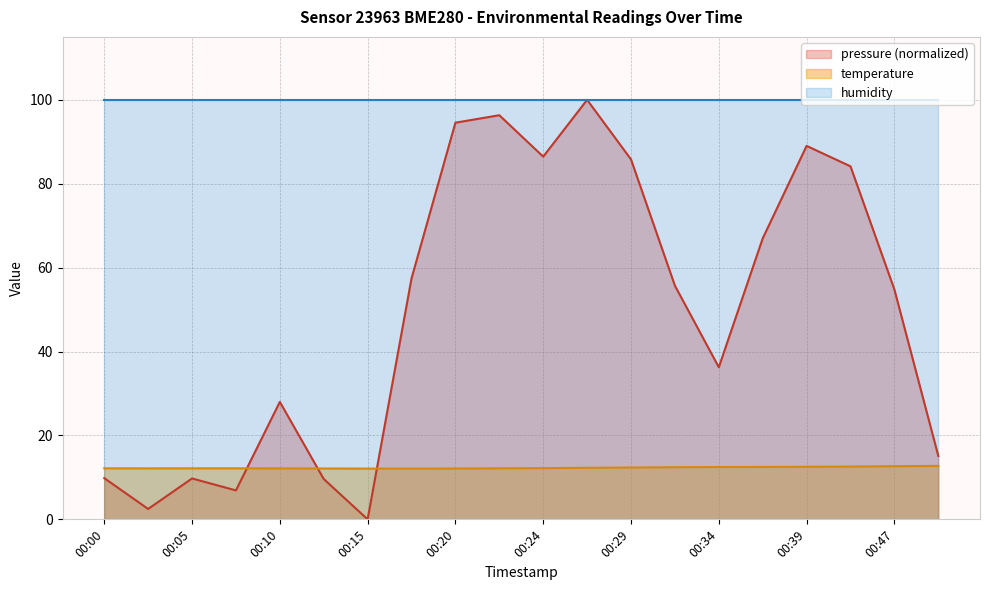

Rank the series by their average value, from highest to lowest.

humidity, pressure (normalized), temperature